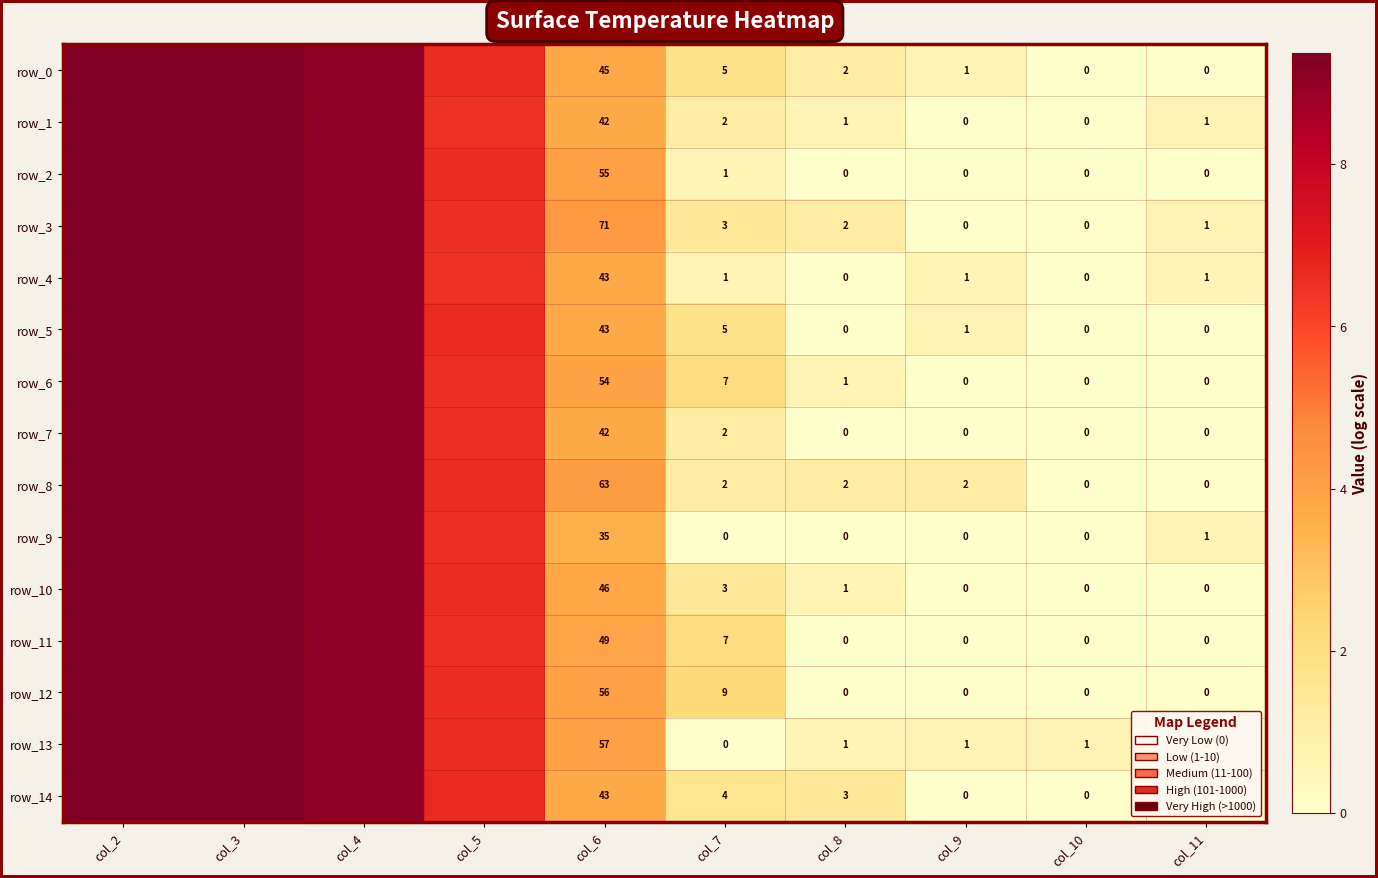

At which label does row_0 reach its minimum?

col_10